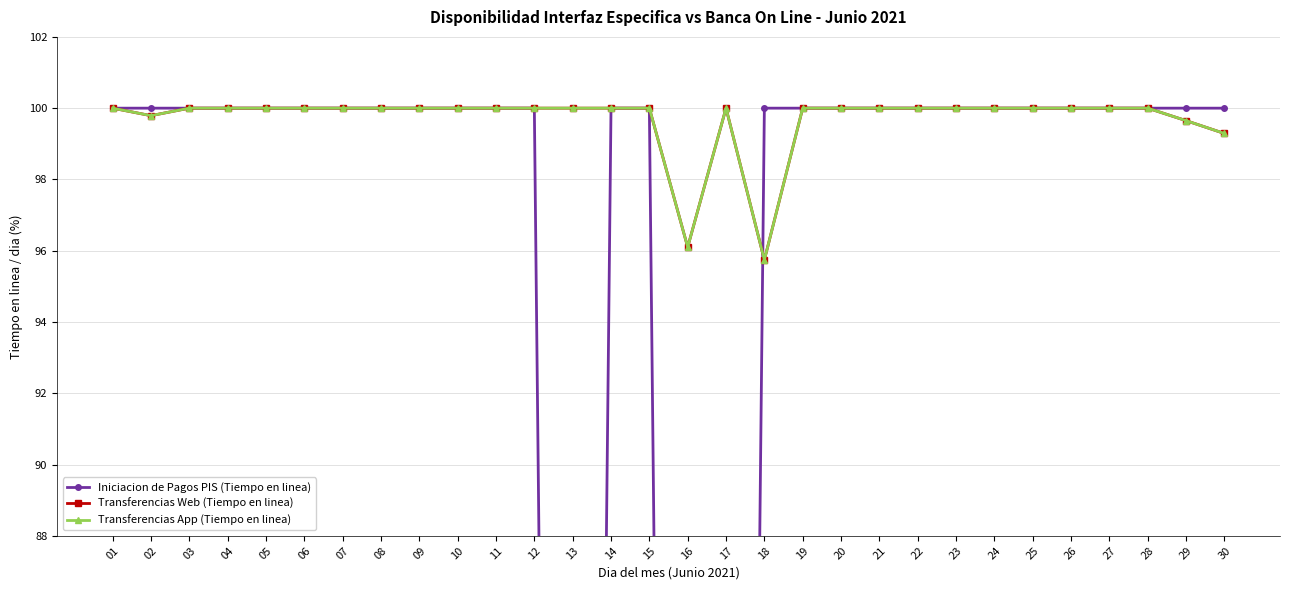

What is the value of the Transferencias Web (Tiempo en linea) point at the 13th from the left?

100.0